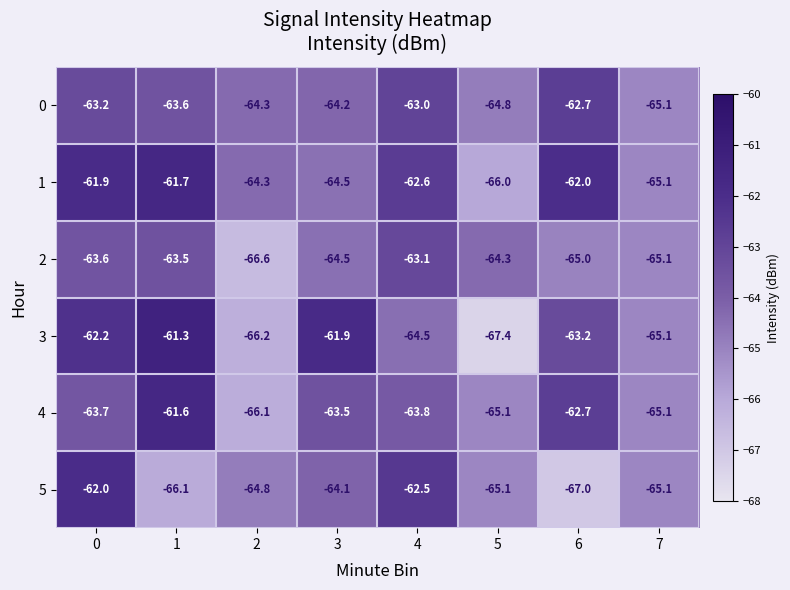

How many series are shown in this chart?

6